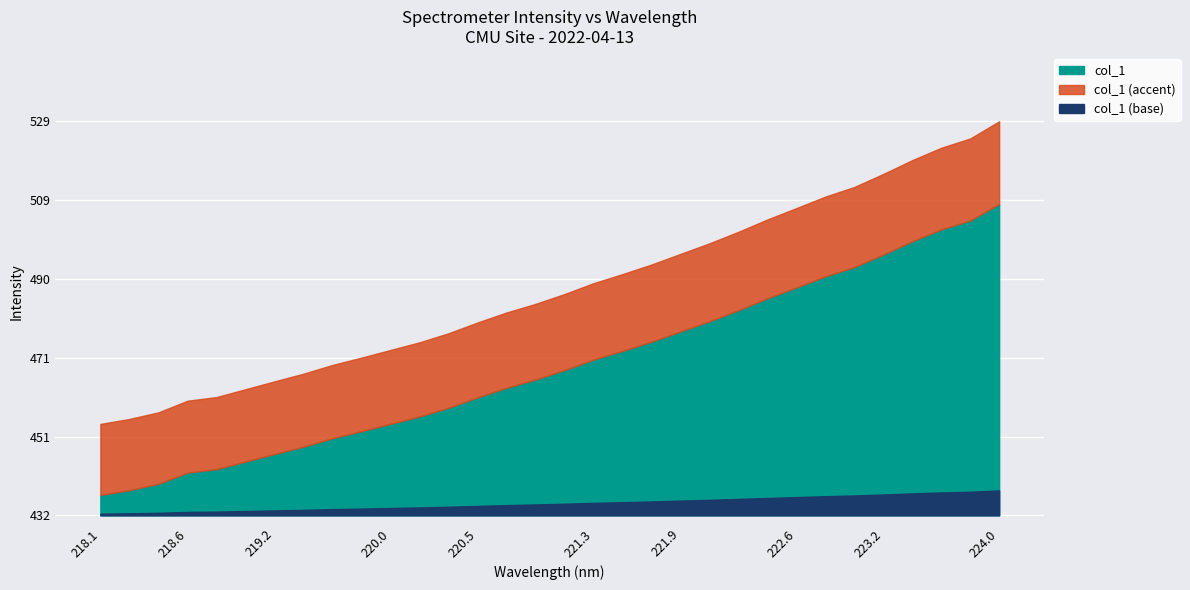

Rank the categories by value from lowest to highest.

218.0596, 218.2508, 218.442, 218.6332, 218.8244, 219.0156, 219.2067, 219.3979, 219.589, 219.7801, 219.9712, 220.1623, 220.3533, 220.5444, 220.7354, 220.9264, 221.1174, 221.3083, 221.4993, 221.6902, 221.8812, 222.0721, 222.263, 222.4538, 222.6447, 222.8355, 223.0264, 223.2172, 223.408, 223.5987, 223.7895, 223.9802